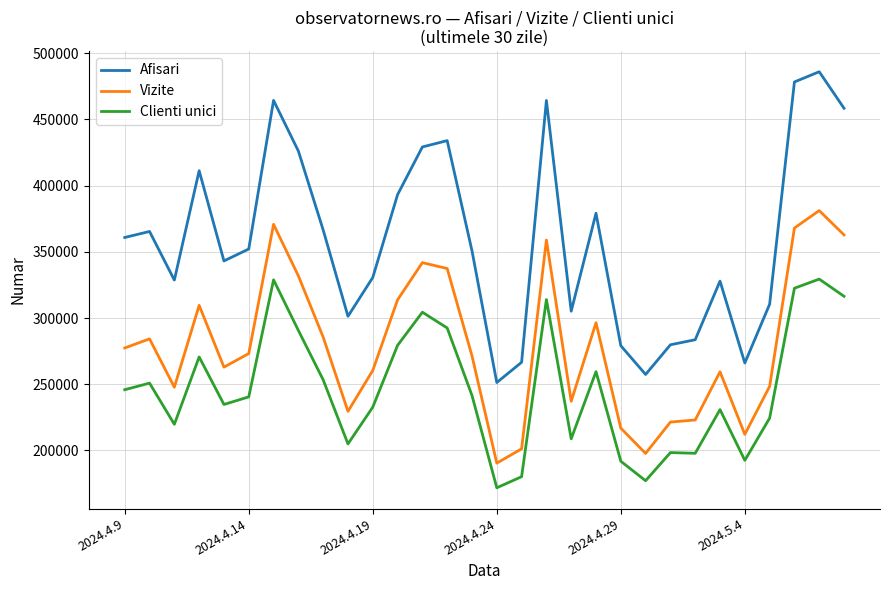

True or false: Vizite and Clienti unici intersect in this chart.

False